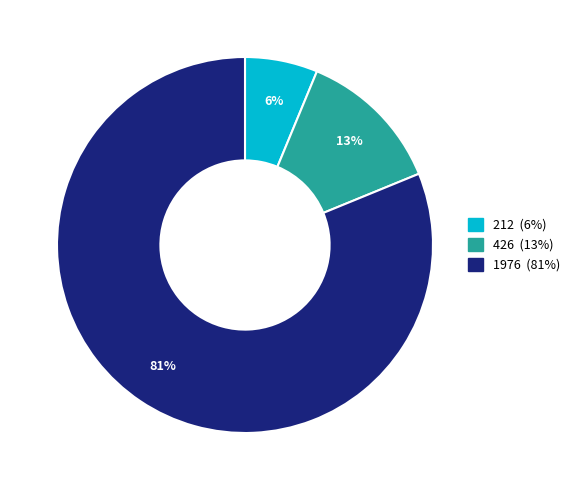

What is the smallest slice in the pie chart?

212